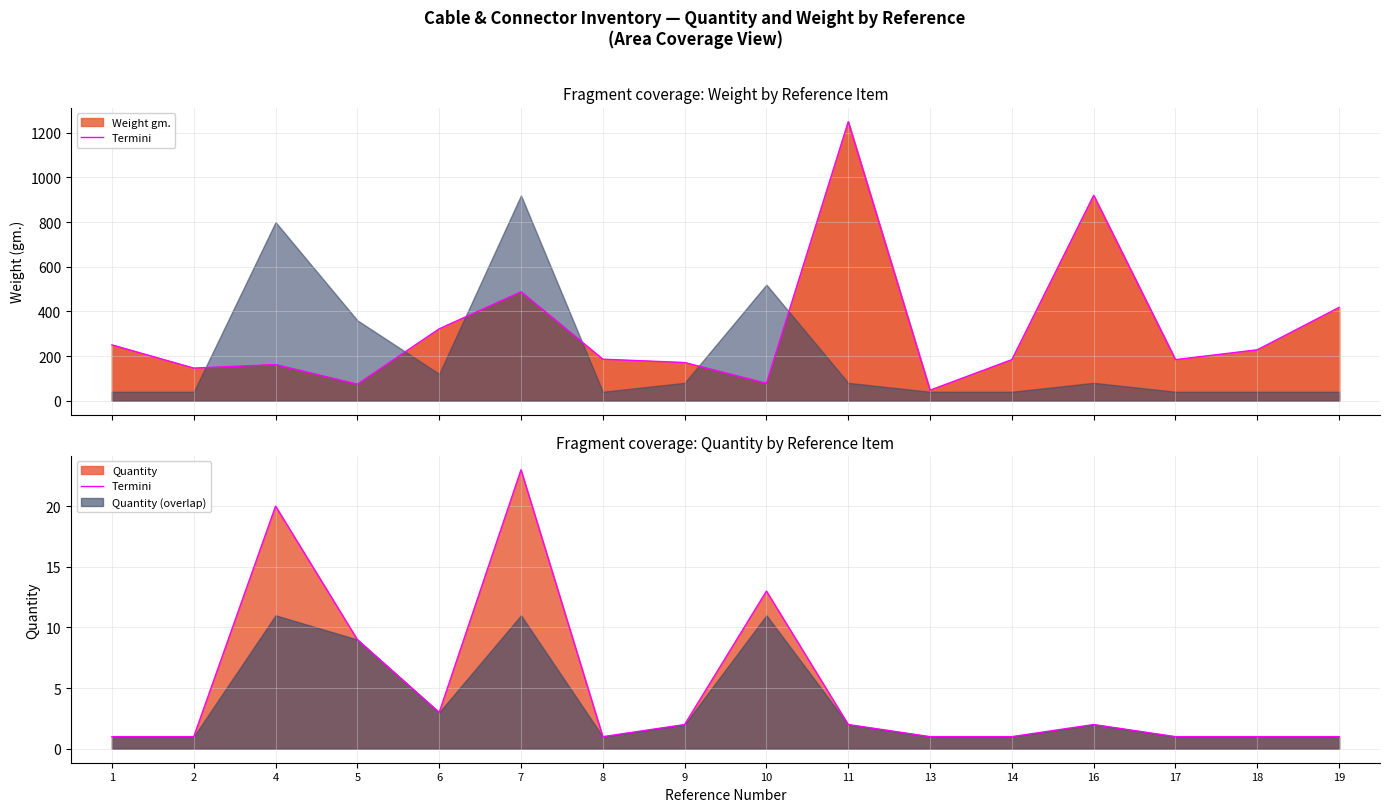

Where is the first local minimum?

6